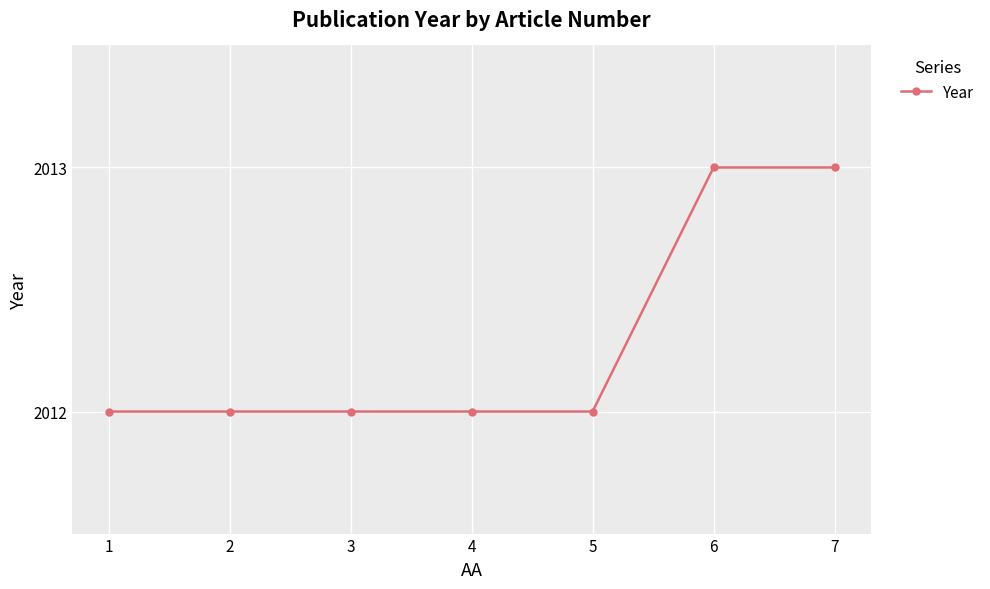

What is the greatest value displayed?

2013